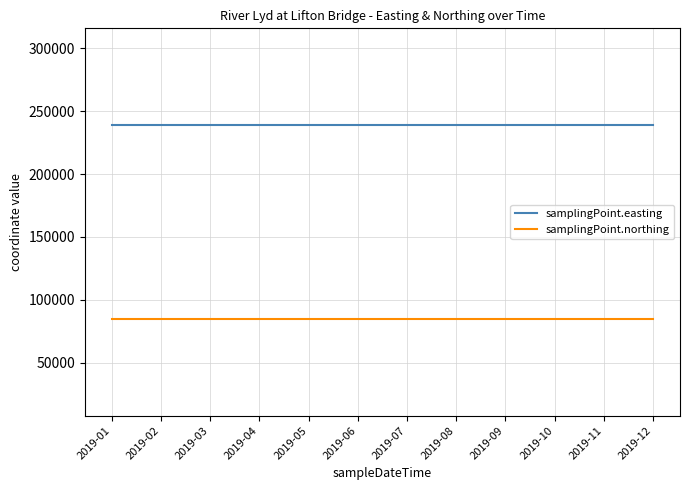

What is the lowest value of the samplingPoint.northing series?

84838